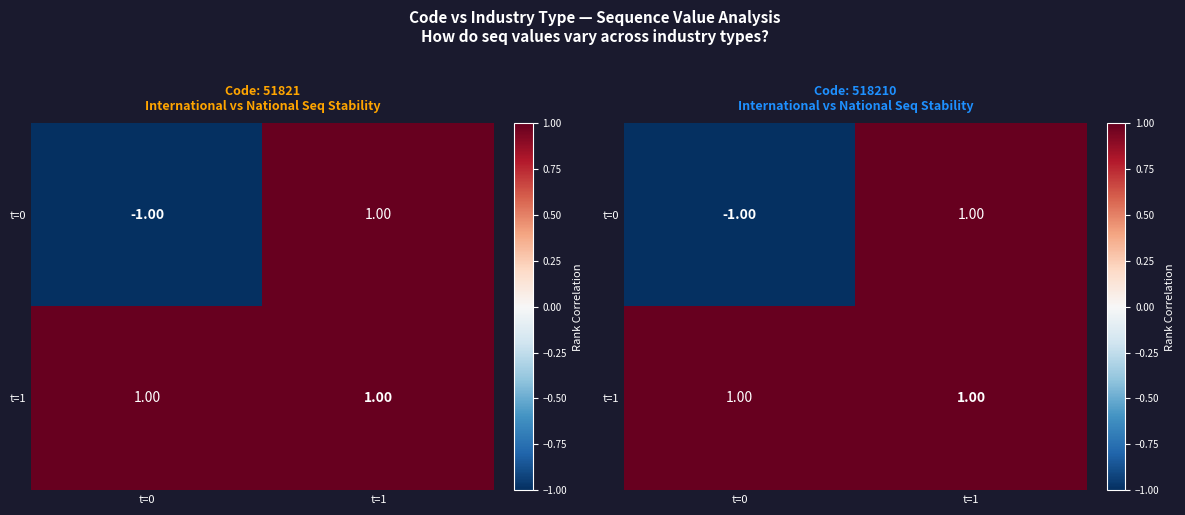

Which series changed the most between t=0 and t=1?

t=0